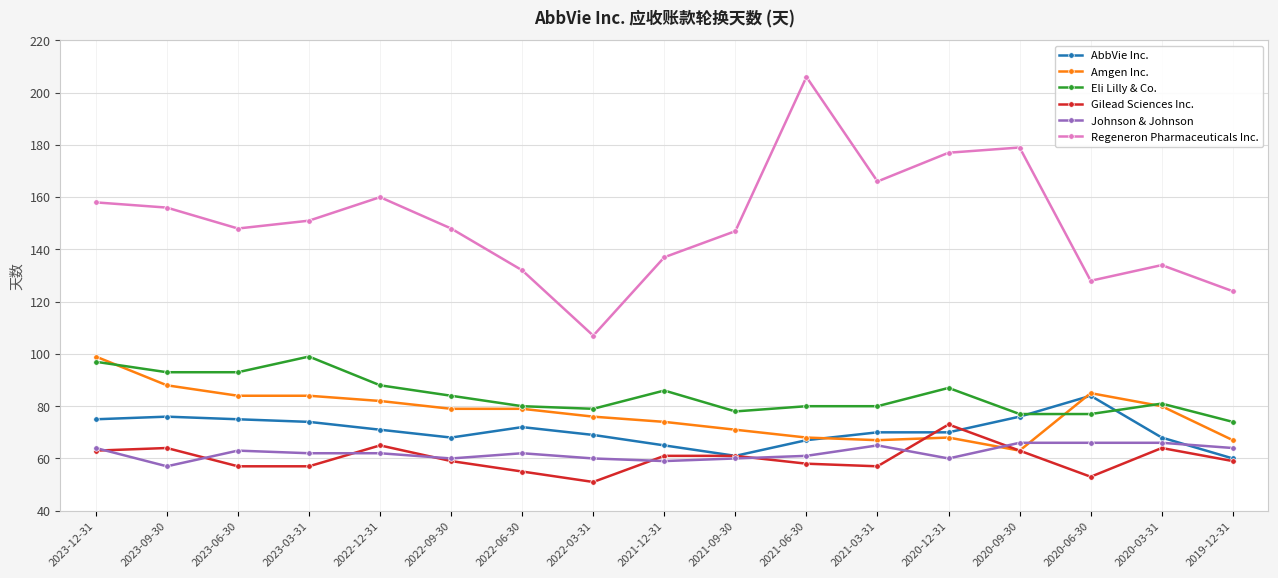

What is the total value across all series at 2022-12-31?

528